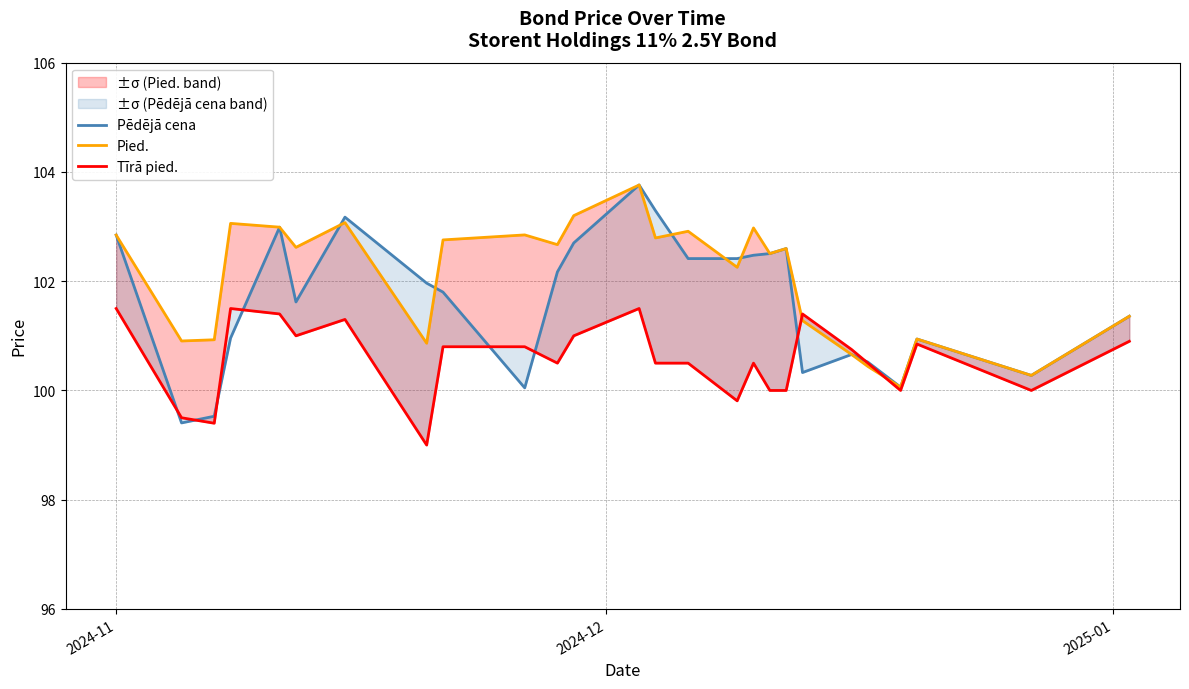

How many times do Pēdējā cena and Pied. cross each other?

5